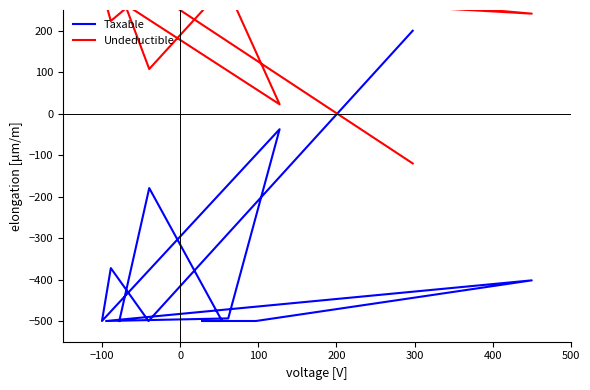

The Taxable series shows -21.0 at 8. True or false?

False